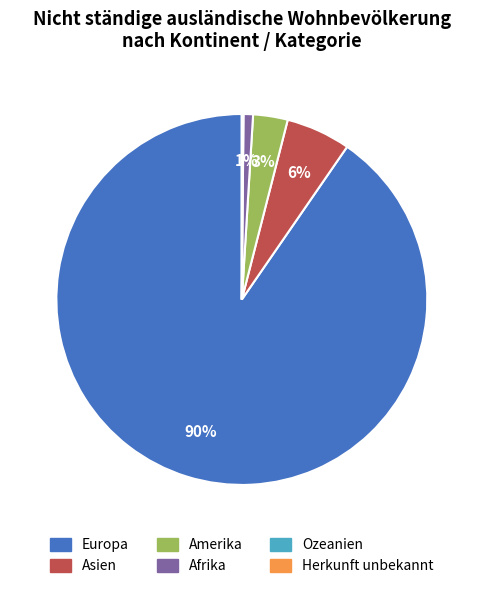

Do Afrika and Amerika together represent more than half of the pie?

No